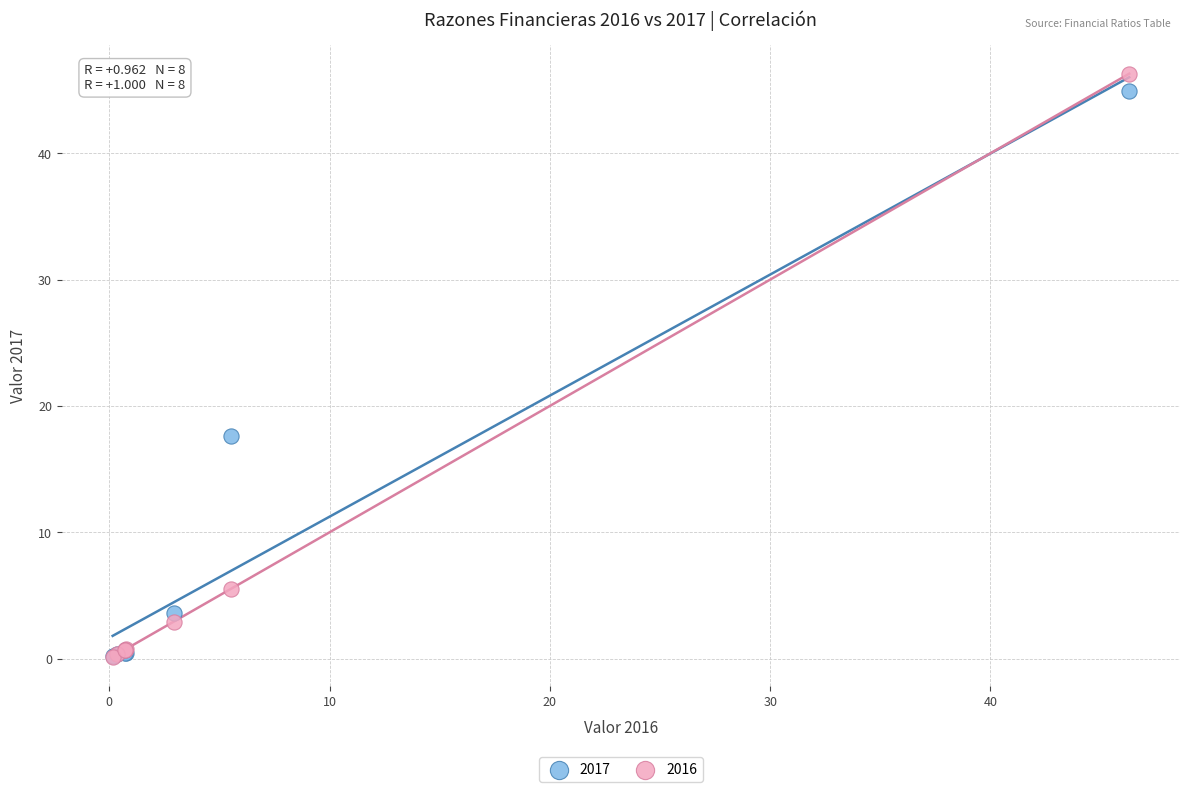

Which series reaches the maximum Y coordinate?

2016